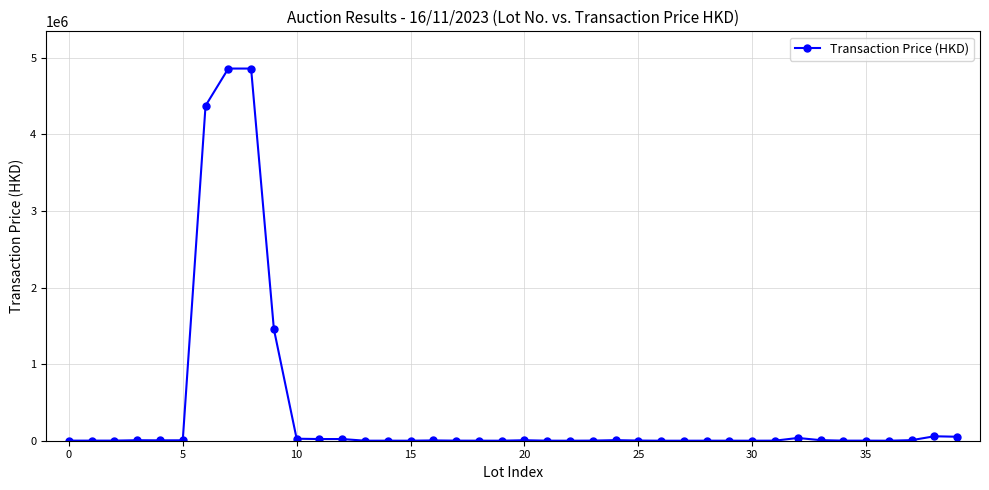

What is the average value?

395810